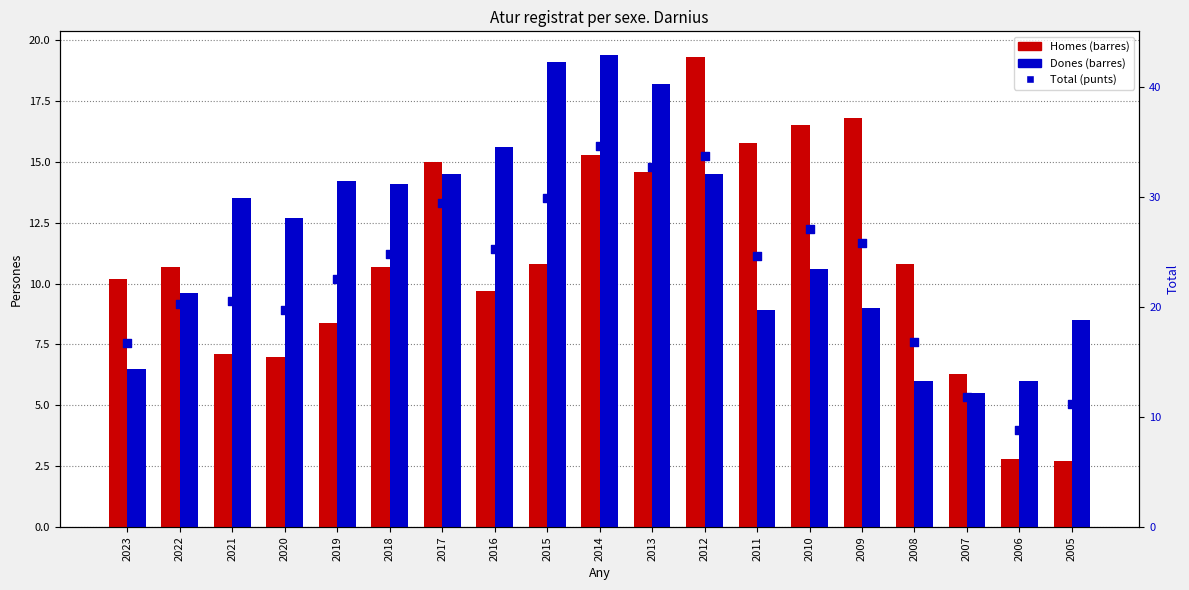

Is the value of Homes at 2015 greater than the value of Dones at 2019?

No